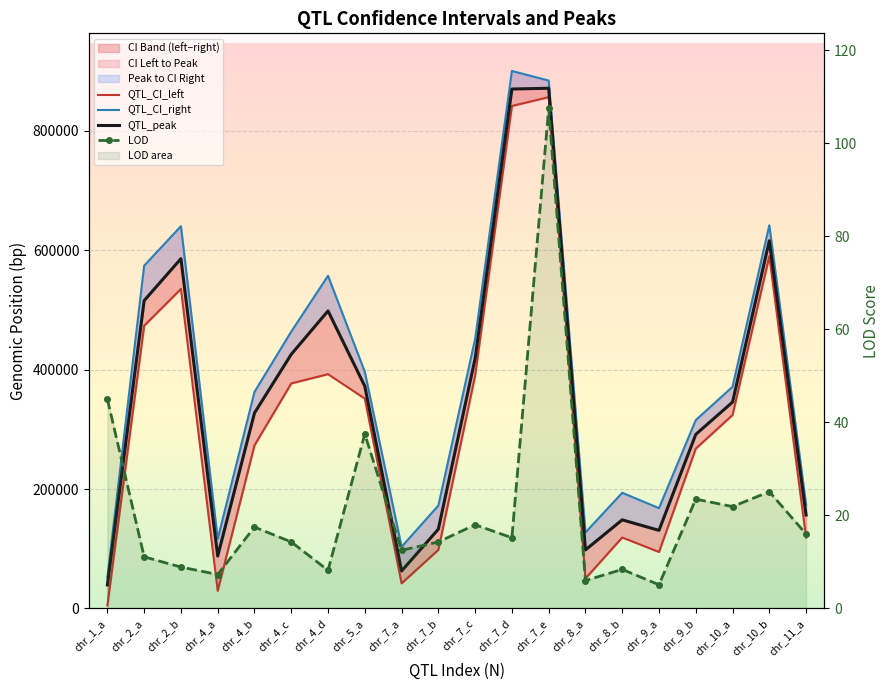

What position from the left is chr_2_b?

3